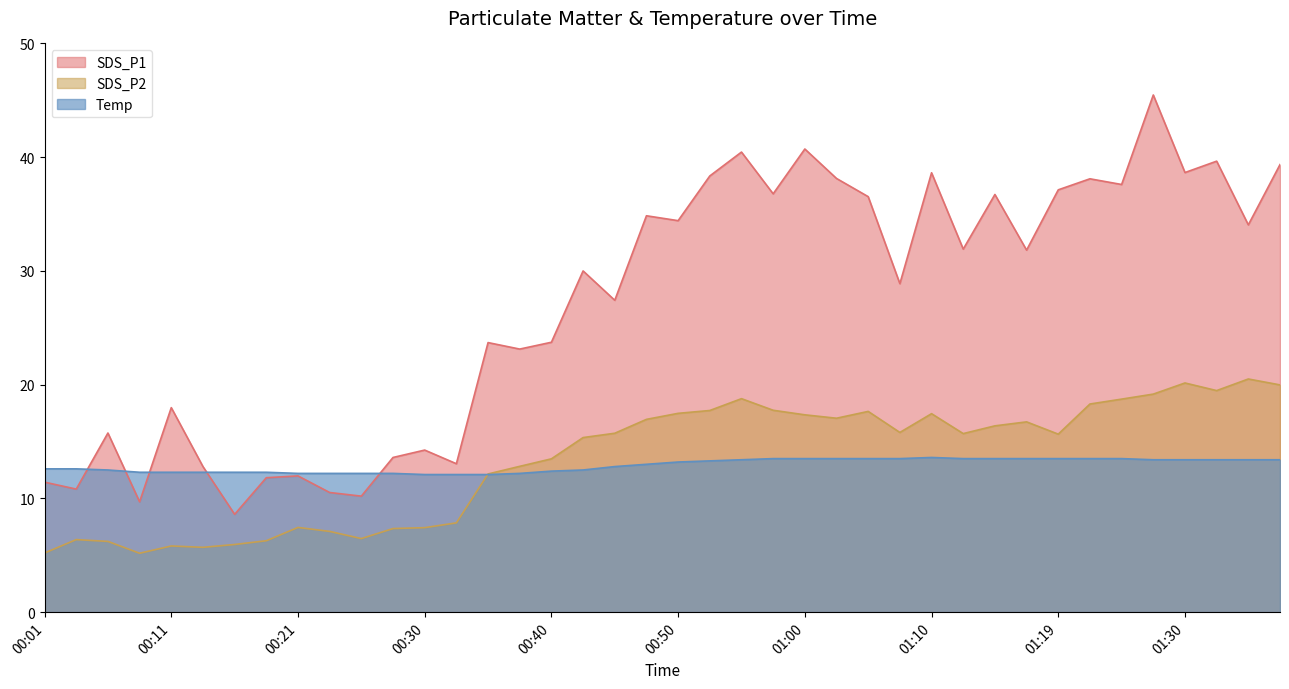

How many data points in Temp are less than 13?

19